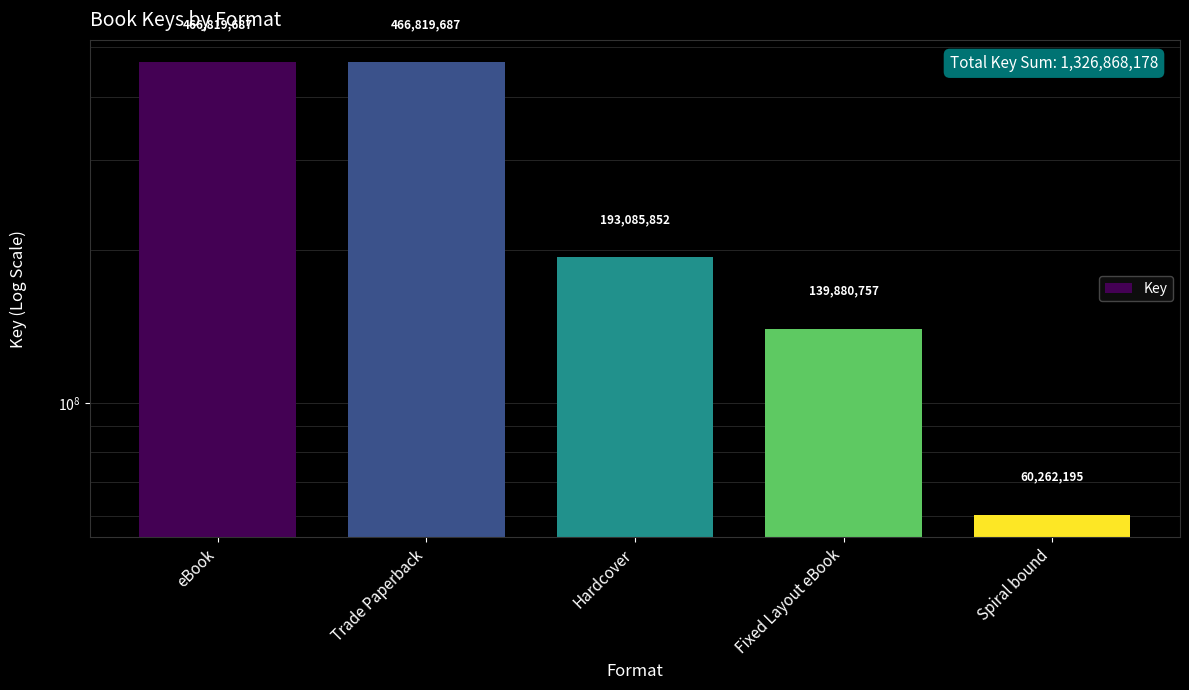

Rank the categories by value from lowest to highest.

Spiral bound, Fixed Layout eBook, Hardcover, eBook, Trade Paperback